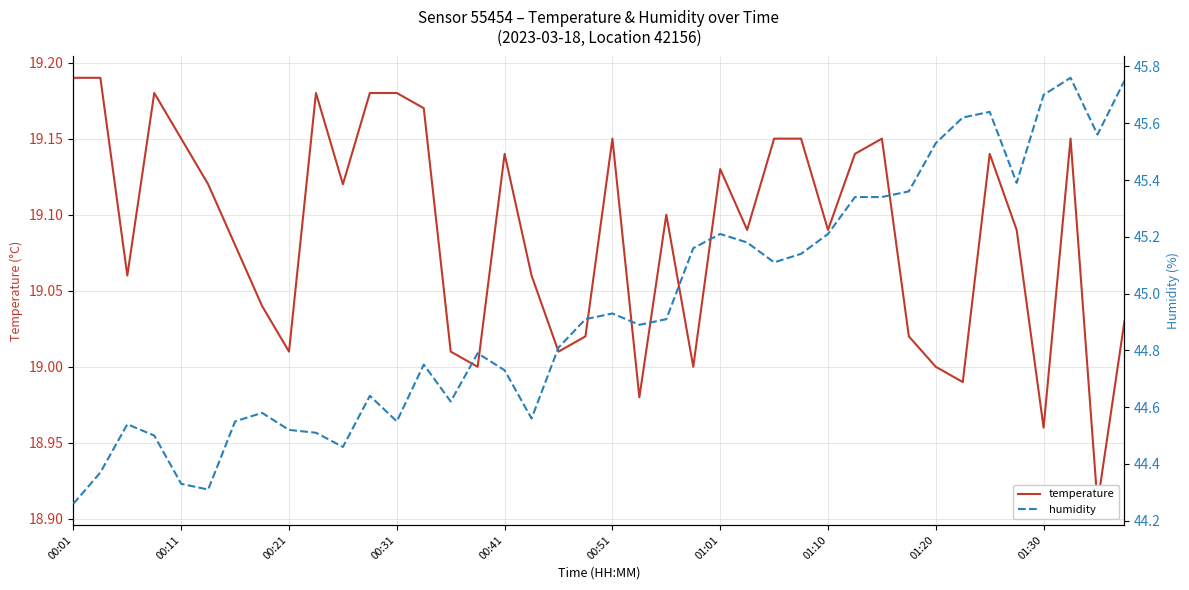

At which label does temperature first exceed 19?

00:01